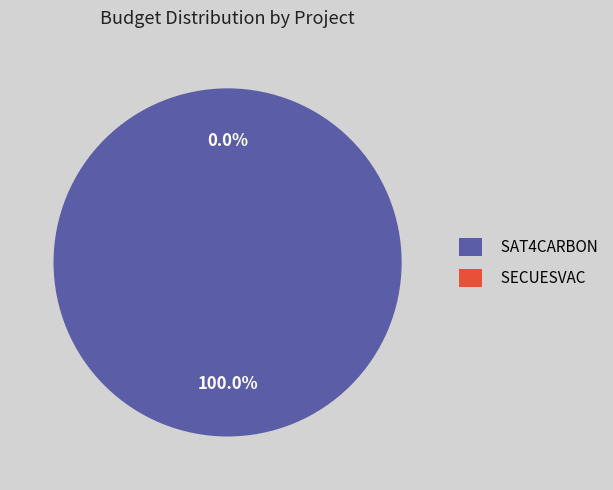

True or false: SECUESVAC accounts for 0% of the total.

True